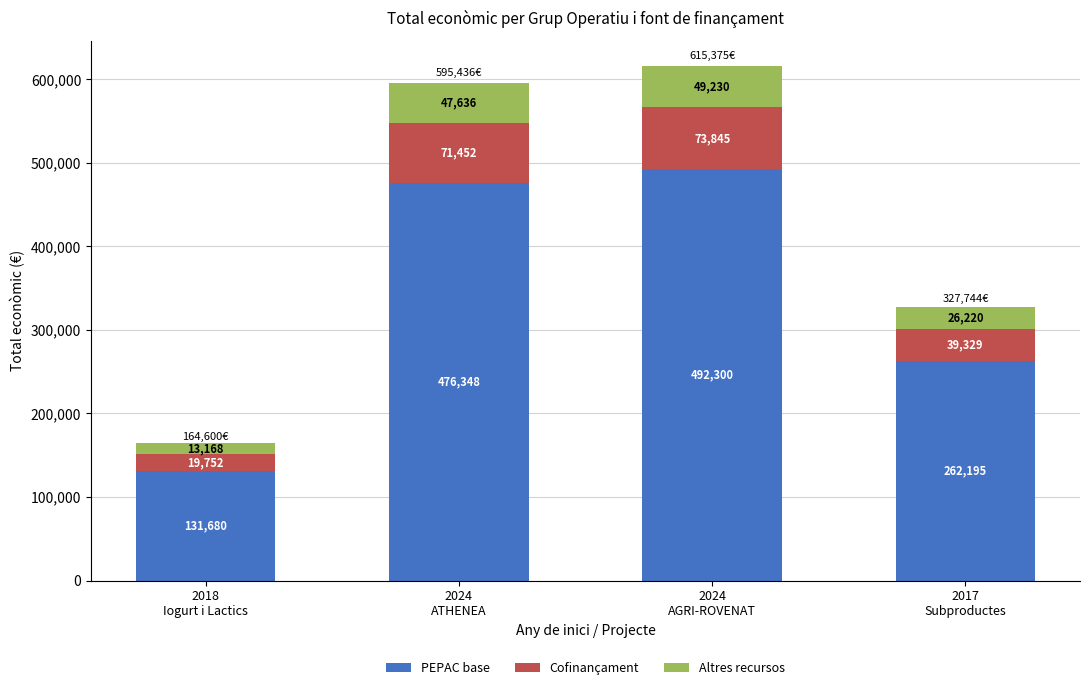

What is the maximum value for PEPAC base?

492300